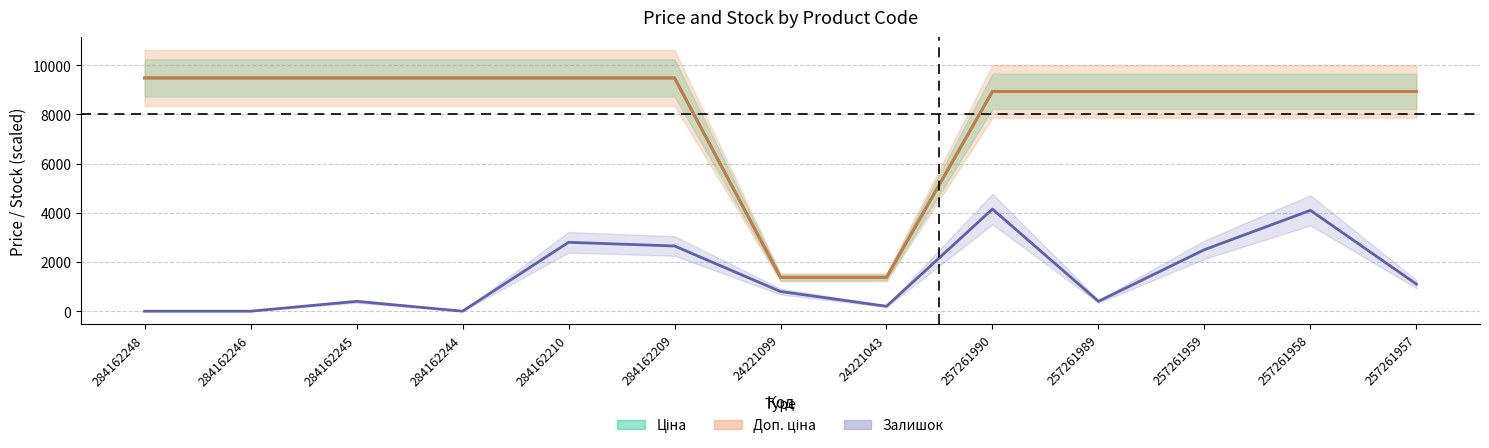

Reading right to left, what are all the values shown in this chart?

Ціна: 257261957=8934.1	257261958=8934.1	257261959=8934.1	257261989=8934.1	257261990=8934.1	24221043=1375.4	24221099=1375.4	284162209=9480.1	284162210=9480.1	284162244=9480.1	284162245=9480.1	284162246=9480.1	284162248=9480.1
Доп. ціна: 257261957=8934.1	257261958=8934.1	257261959=8934.1	257261989=8934.1	257261990=8934.1	24221043=1375.0	24221099=1375.0	284162209=9480.1	284162210=9480.1	284162244=9480.1	284162245=9480.1	284162246=9480.1	284162248=9480.1
Залишок: 257261957=1100.0	257261958=4100.0	257261959=2500.0	257261989=400.0	257261990=4150.0	24221043=200.0	24221099=800.0	284162209=2650.0	284162210=2800.0	284162244=0.0	284162245=400.0	284162246=0.0	284162248=0.0